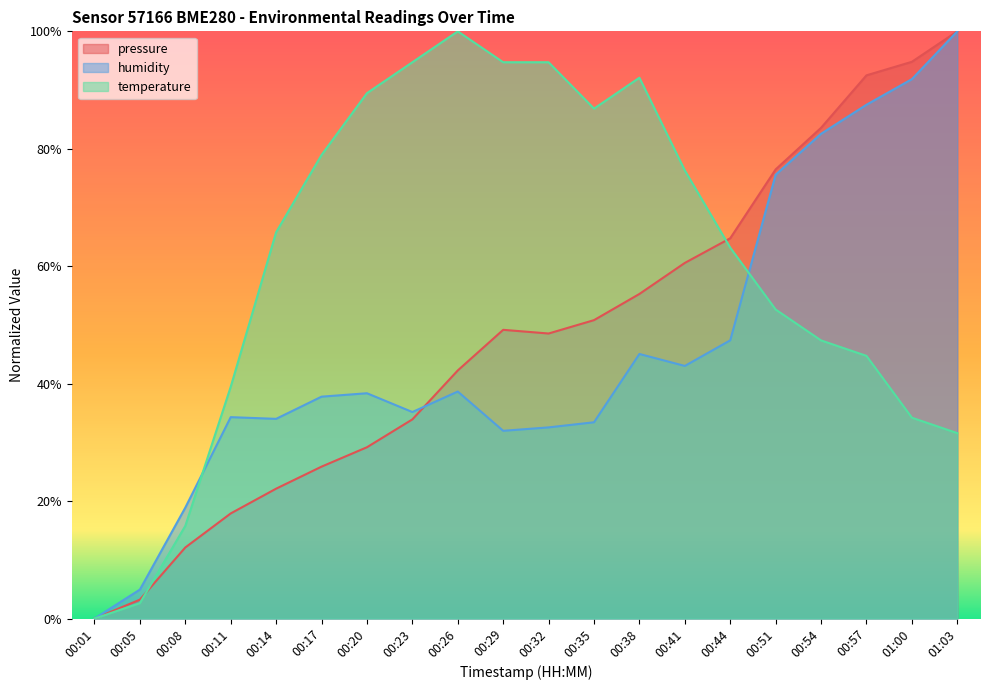

Between which two adjacent categories do humidity and temperature first intersect?

00:08 and 00:11